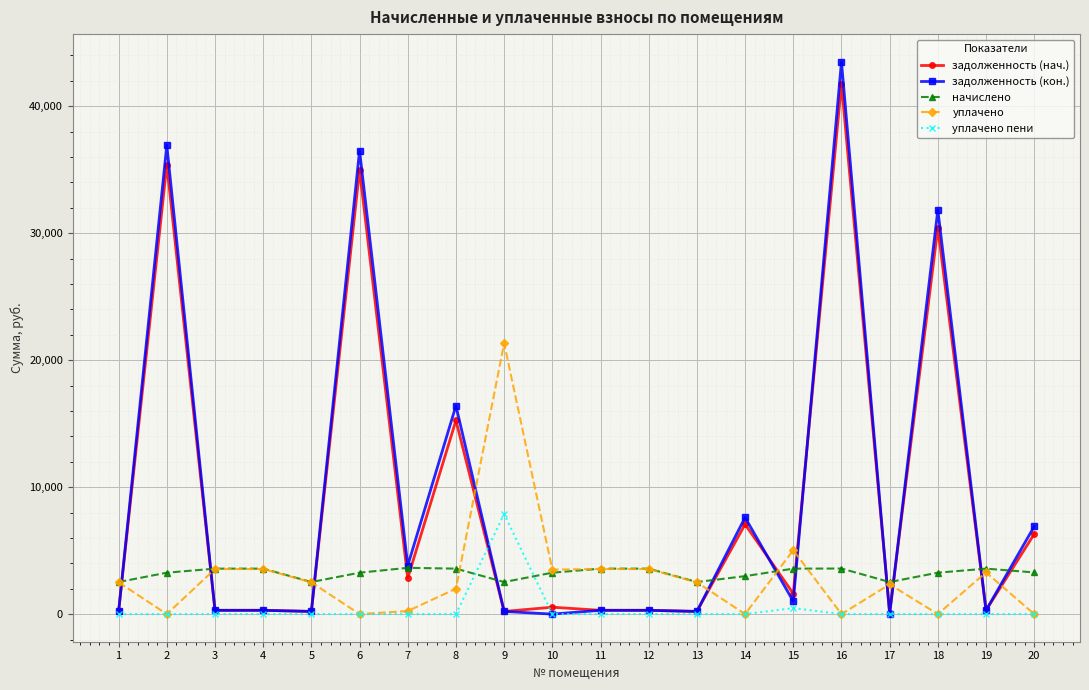

Where do задолженность (кон.) and уплачено first cross each other?

1 and 2